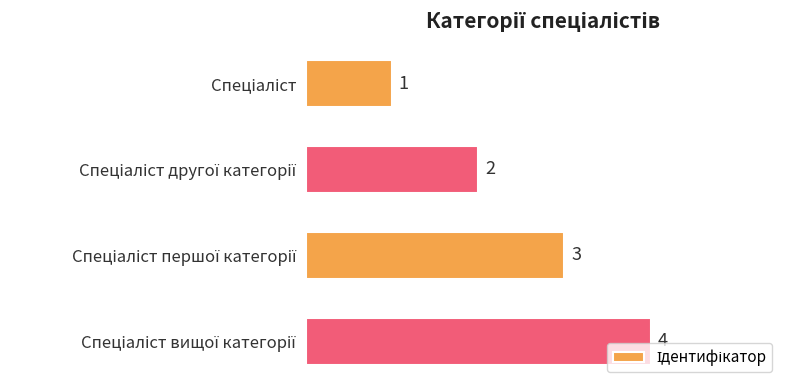

Count the values in the range 2 to 4.

3